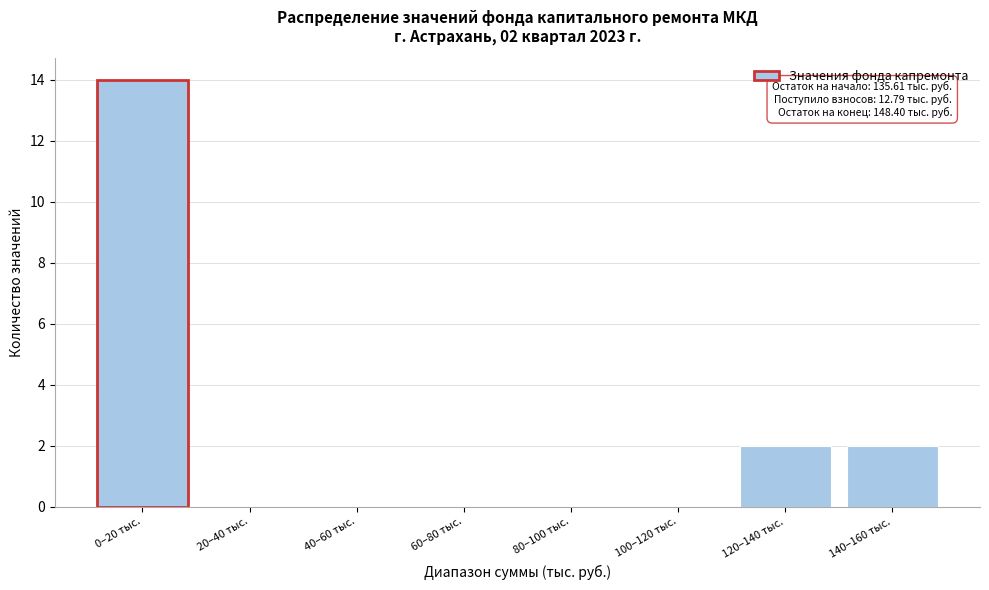

Reading left to right, transcribe all the data shown in this chart.

0–20 тыс.=14	20–40 тыс.=0	40–60 тыс.=0	60–80 тыс.=0	80–100 тыс.=0	100–120 тыс.=0	120–140 тыс.=2	140–160 тыс.=2